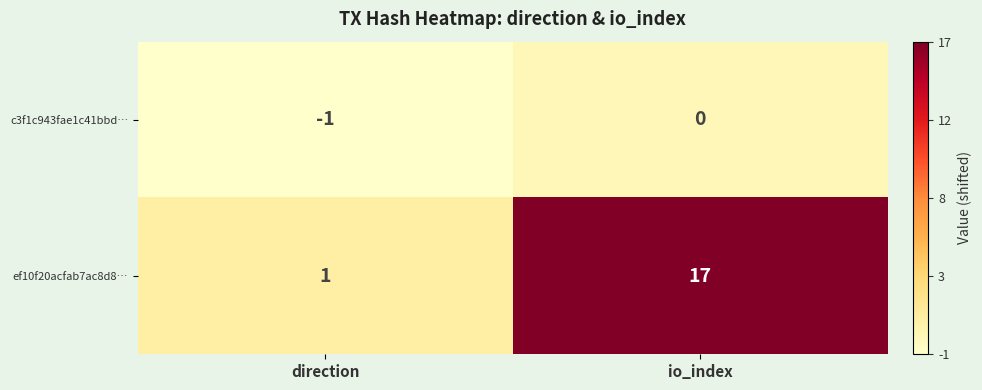

What is the average value of the ef10f20acfab7ac8d8… series?

9